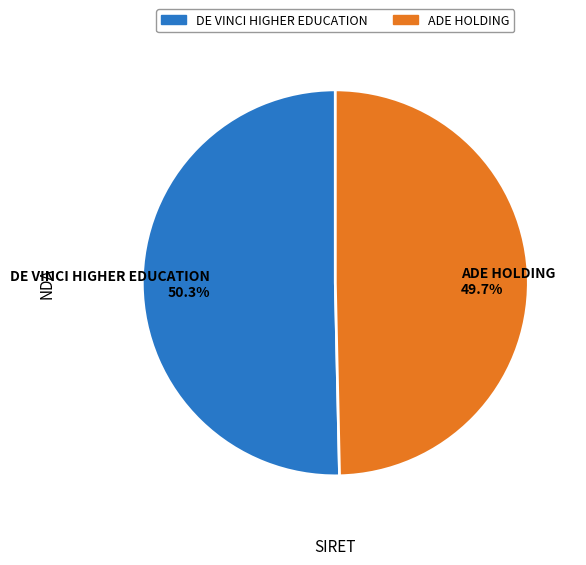

What percentage do DE VINCI HIGHER EDUCATION and ADE HOLDING together represent?

100.0%